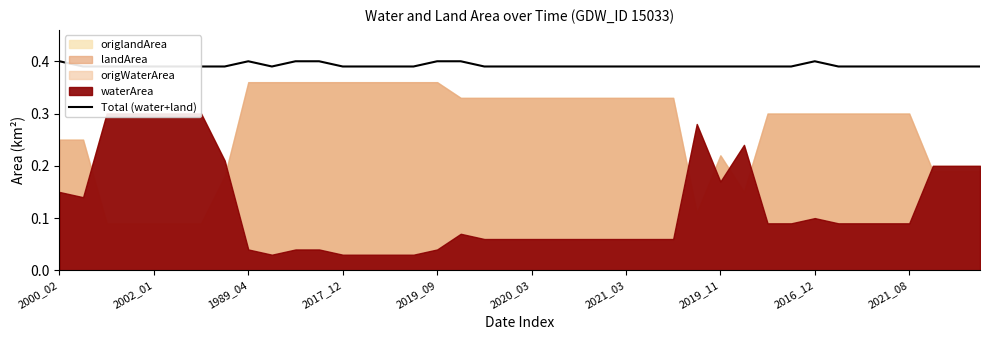

How many points are lower than both their immediate neighbors (excluding endpoints)?

1